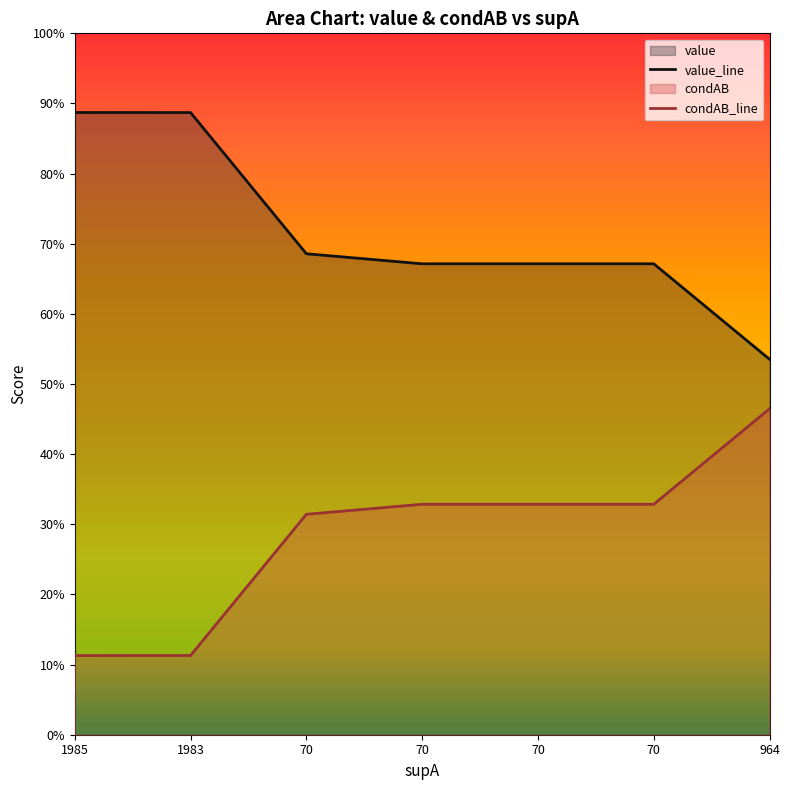

True or false: condAB_line has a value of 0.3 at 70.

True